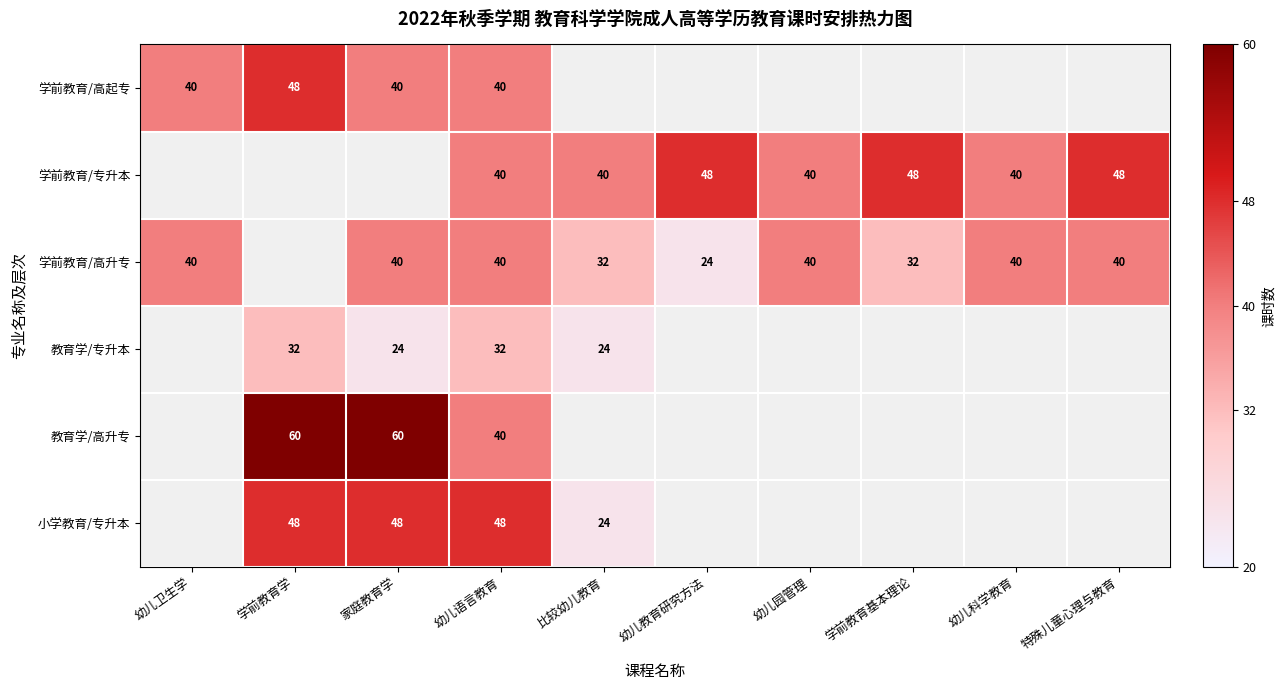

True or false: 学前教育/高升专 has a value of 53 at 幼儿卫生学.

False